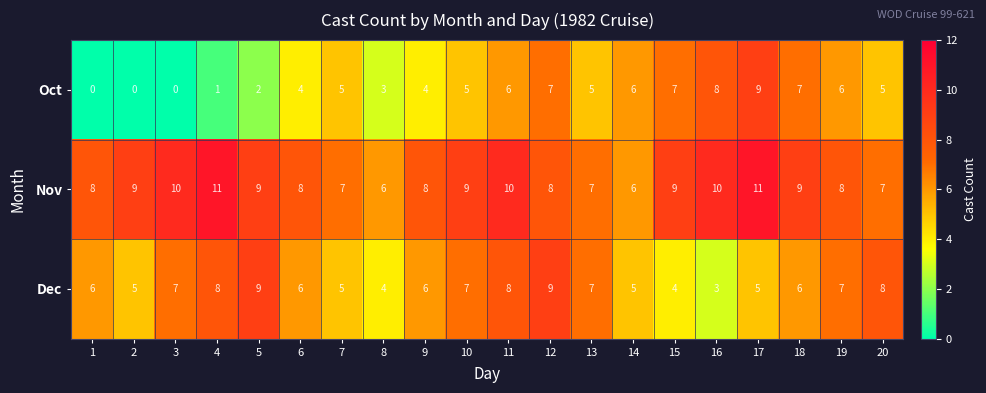

Count the Dec values in the range 5 to 8.

15